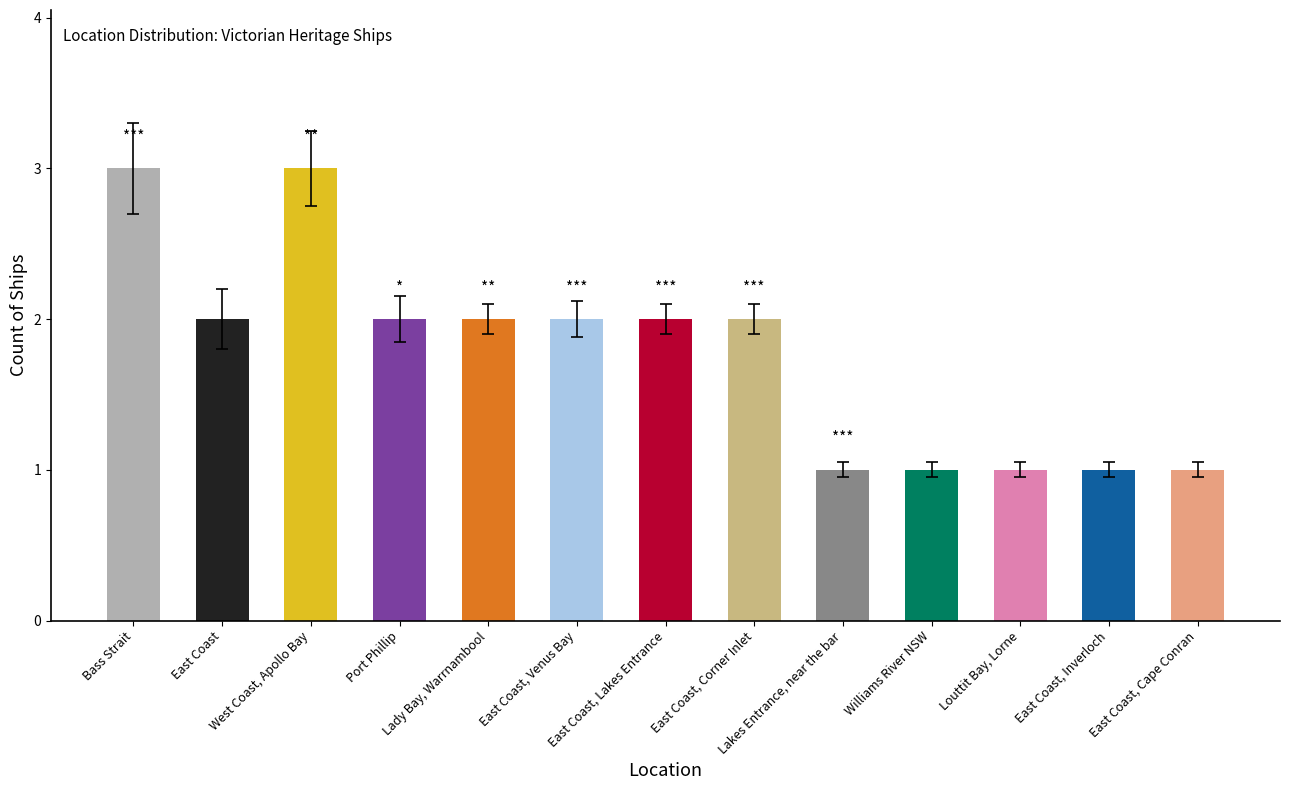

At which label is the value closest to 2?

East Coast